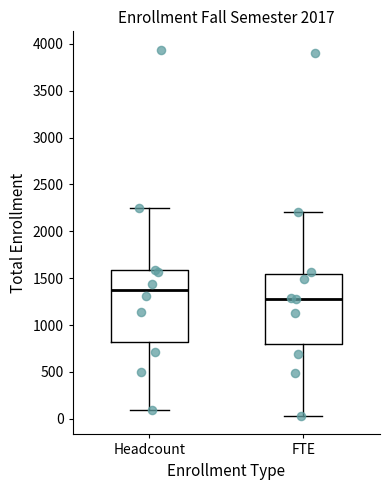

Reading left to right, transcribe this box plot: for each box, give where its median line is, the range the box spans, and where its two whiskers end, as read against the y-axis. The values are not printed on the chart, so give them approximately, as read against the axis.

Headcount: median 1400, box 800 to 1600, whiskers 100 to 2250
FTE: median 1300, box 800 to 1550, whiskers 50 to 2200